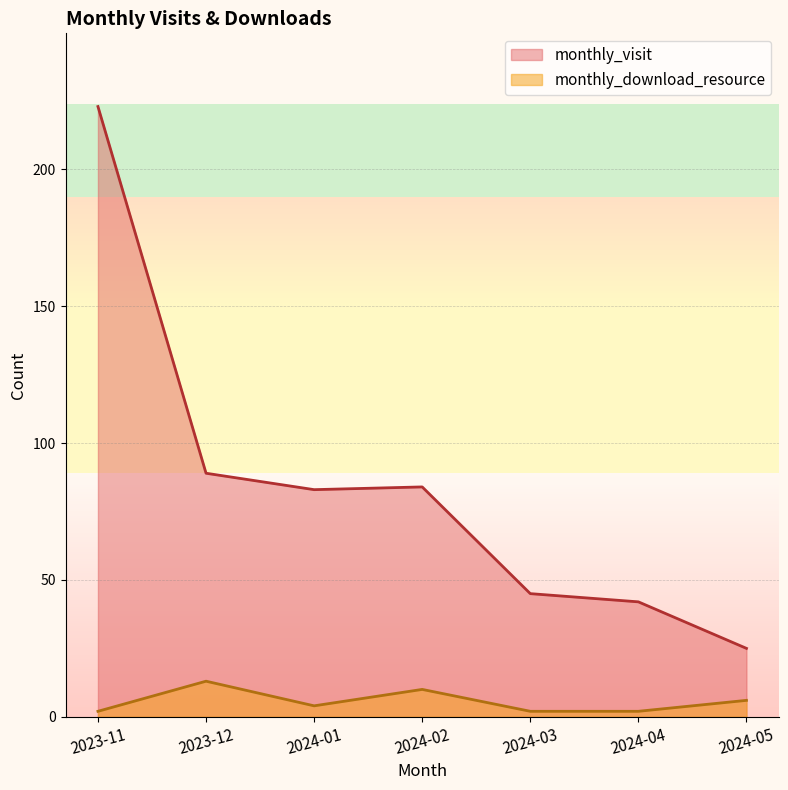

Where does the monthly_download_resource series first go above 4?

2023-12